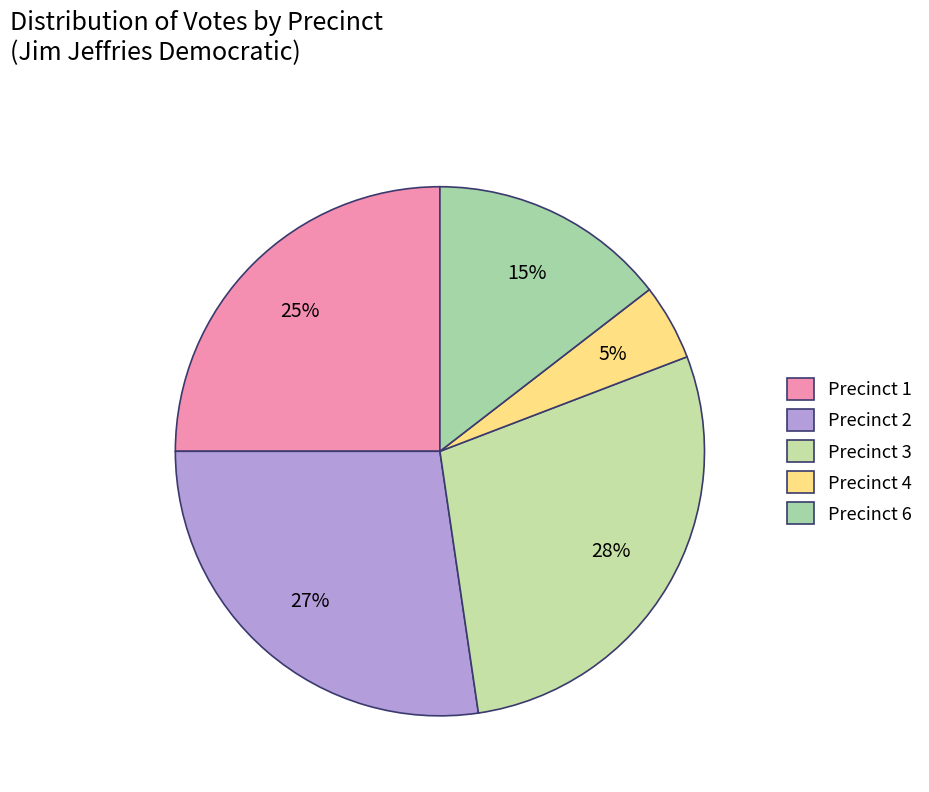

How many segments does this pie chart have?

5